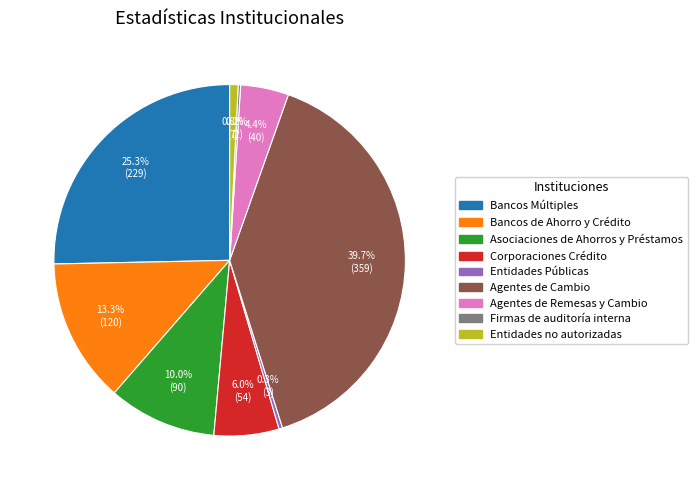

What portion of the pie excludes Entidades Públicas?

99.7%